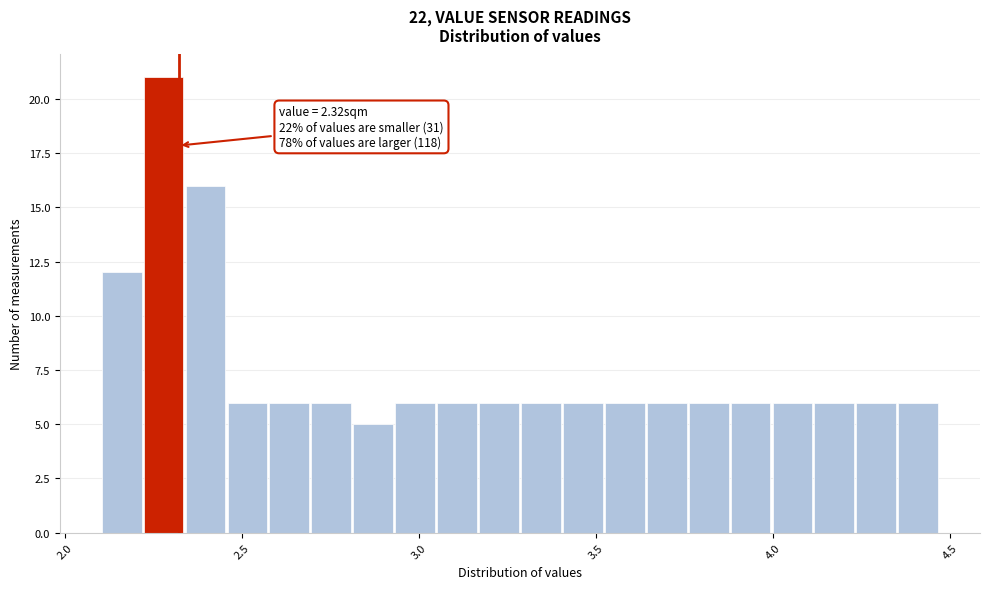

Read against the x-axis, roughly where is the centre of the tallest bar?

2.30